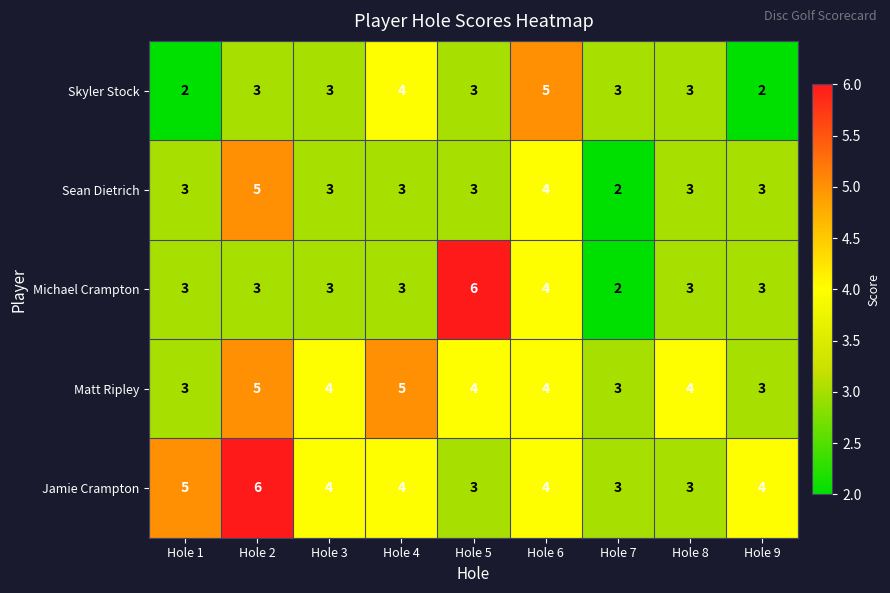

At which label is Michael Crampton closest to 4?

Hole 6